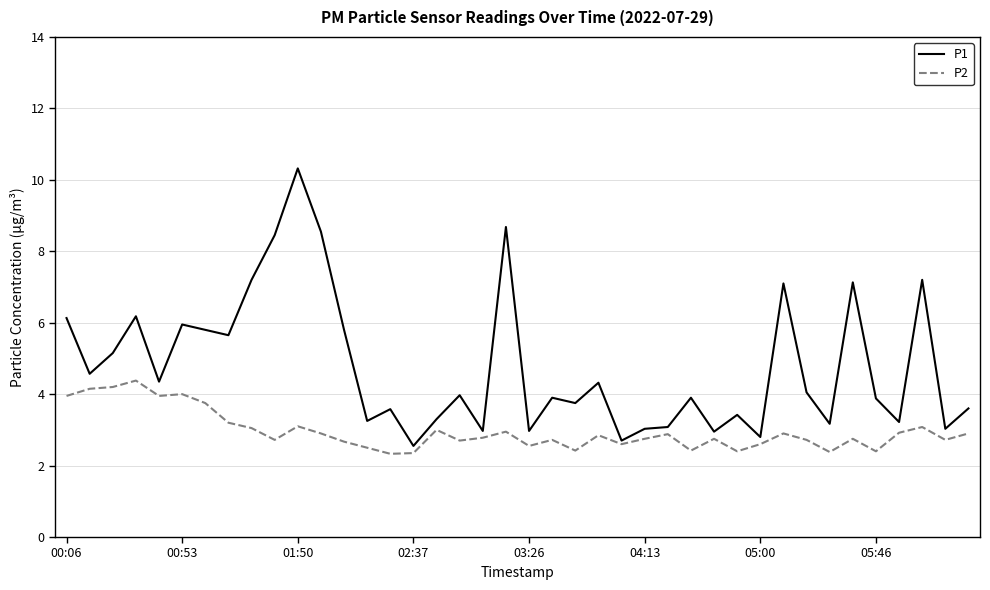

What is the smallest value displayed?

2.3